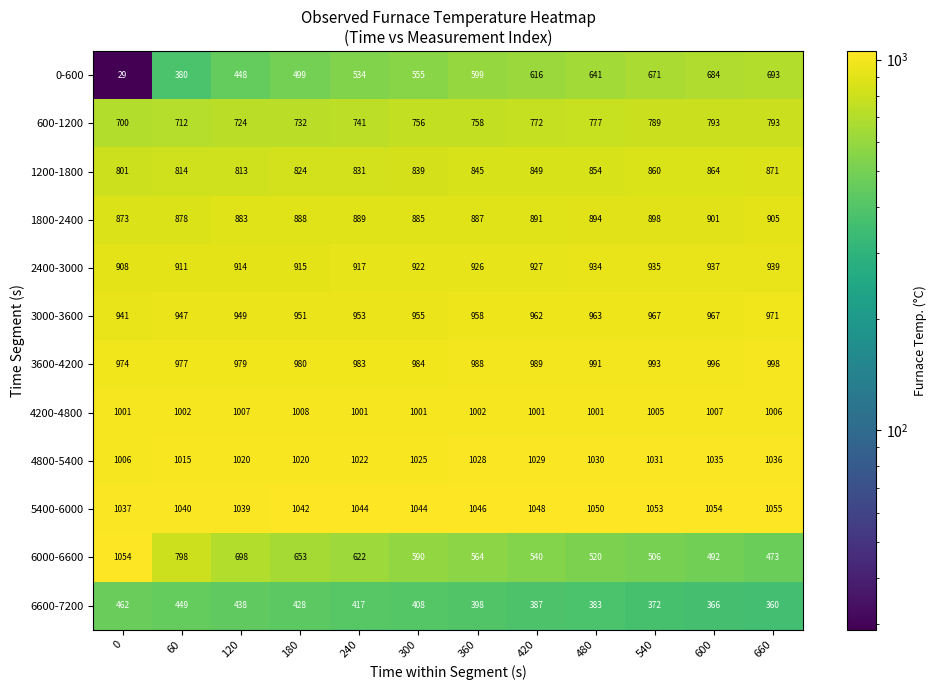

Which series changed the most between 0 and 600?

0-600